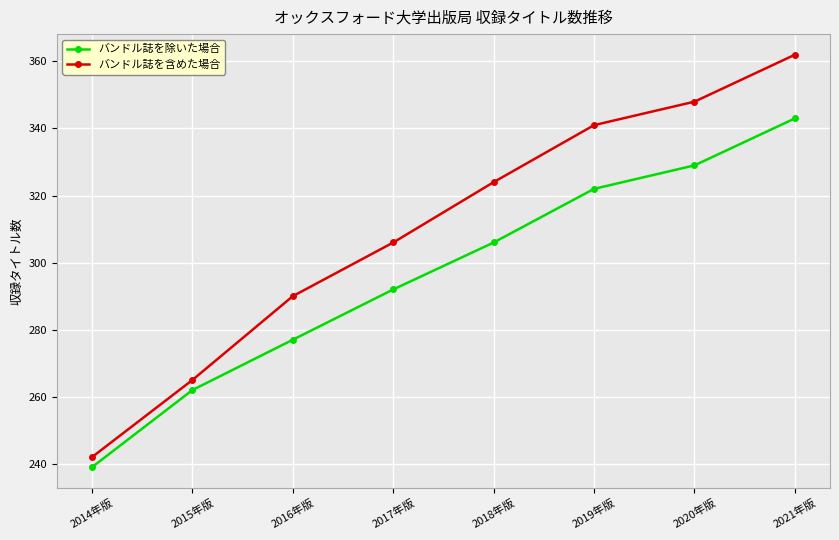

What is the value of the バンドル誌を除いた場合 point at the 1st from the left?

239